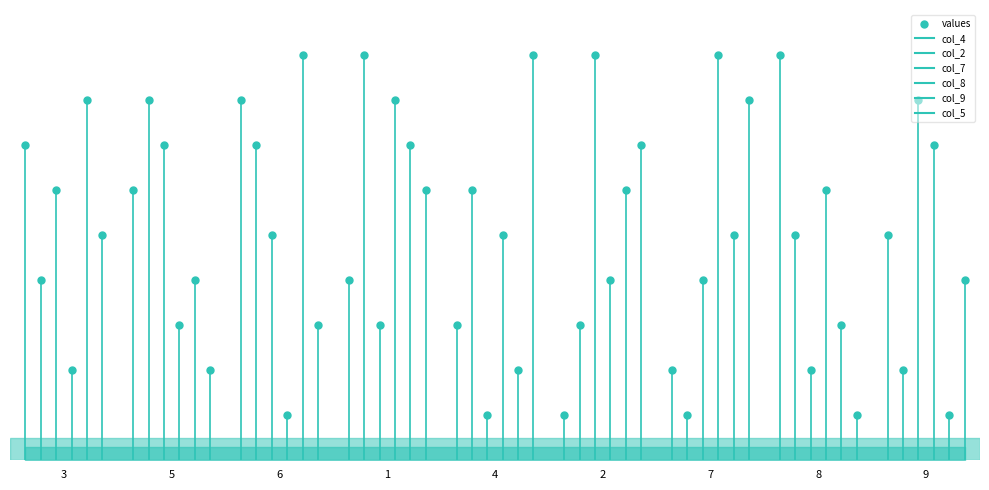

What is the total value across all series at 6?

33